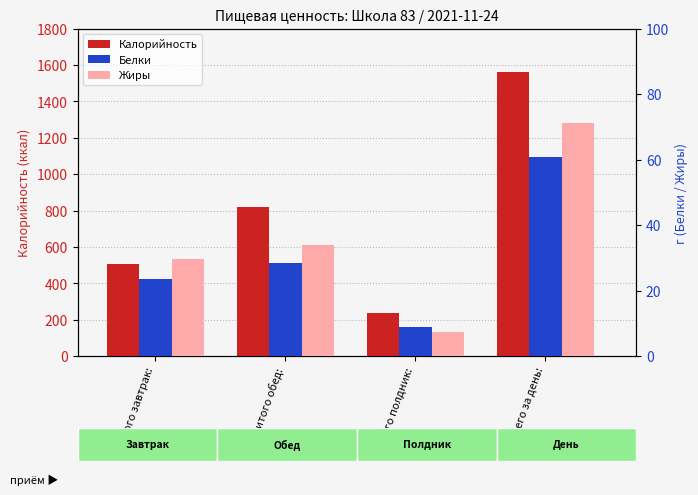

At which category is the sum across all series the highest?

Всего за день: